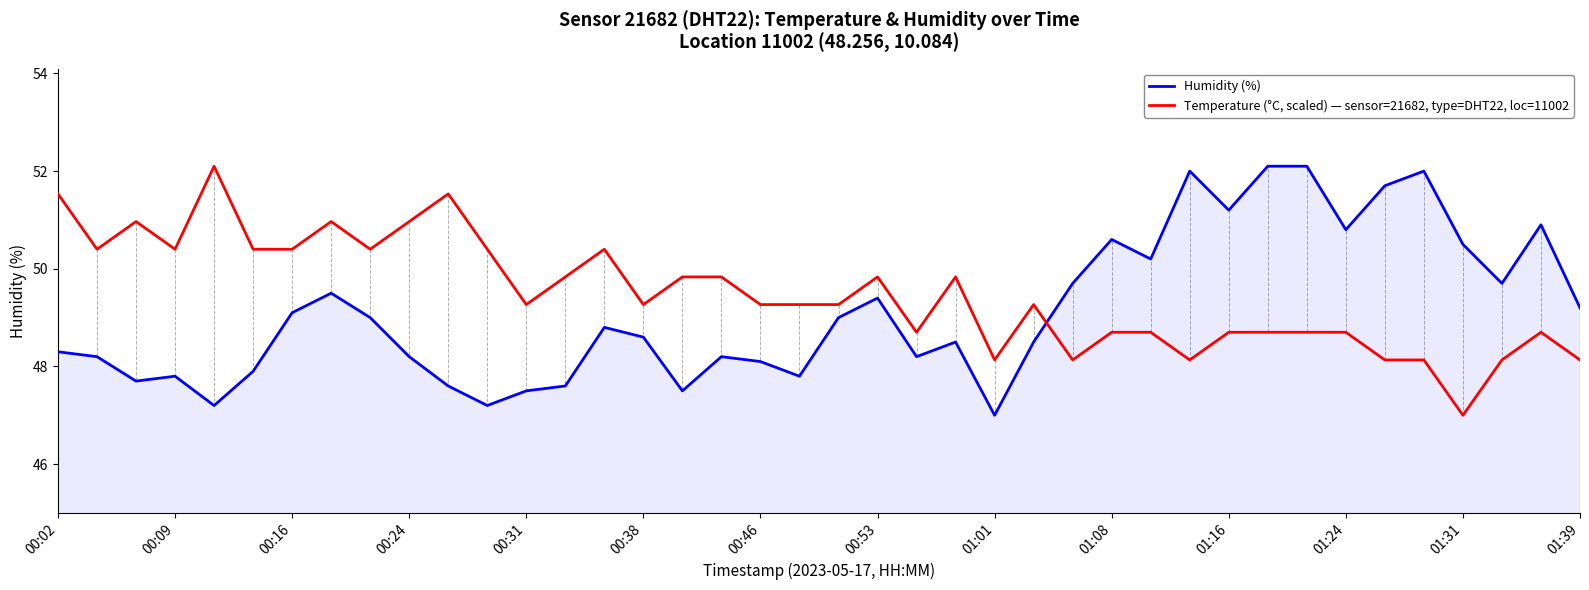

What is the difference between the maximum and minimum values in the Temperature (°C, scaled) — sensor=21682, type=DHT22, loc=11002 series?

5.1